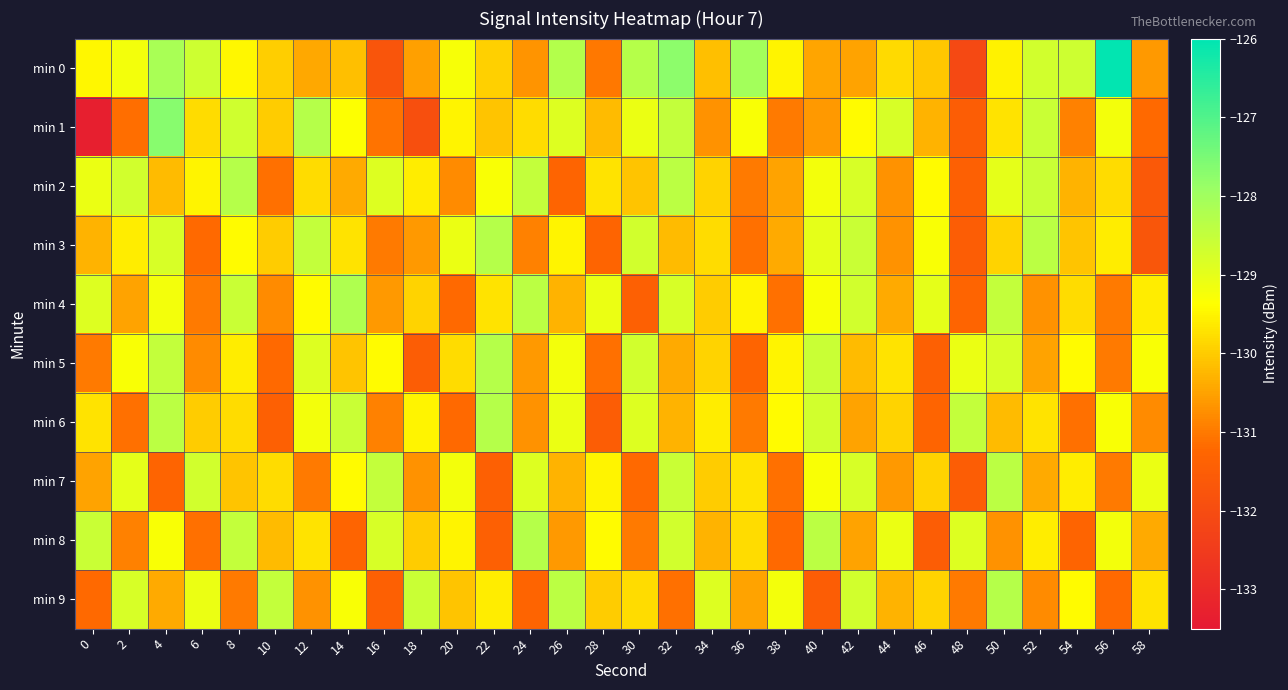

List the series in order of their peak value, highest first.

min 0, min 1, min 4, min 2, min 3, min 5, min 6, min 8, min 9, min 7